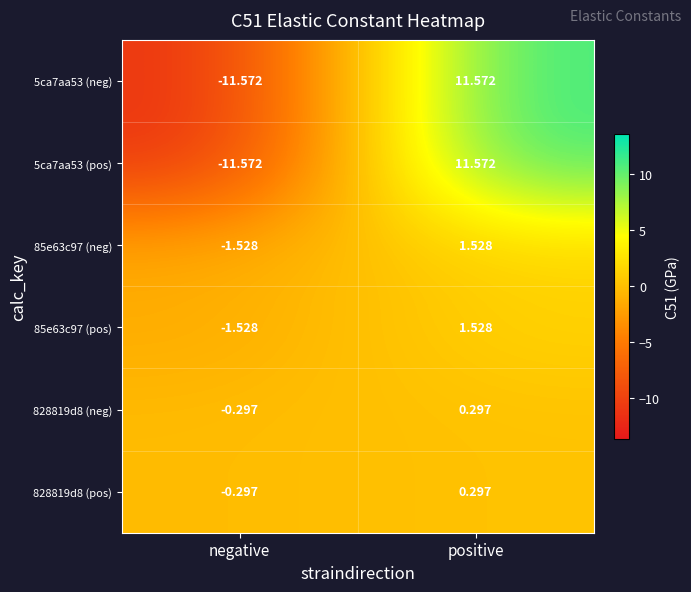

At which label does 5ca7aa53 (pos) first exceed 11?

positive